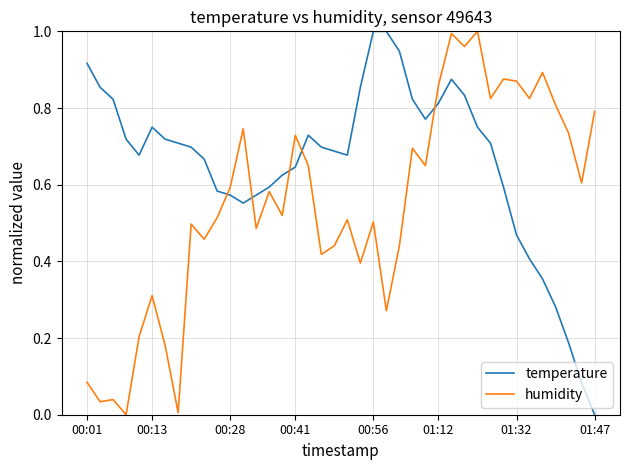

Which series has the largest total across all categories?

temperature